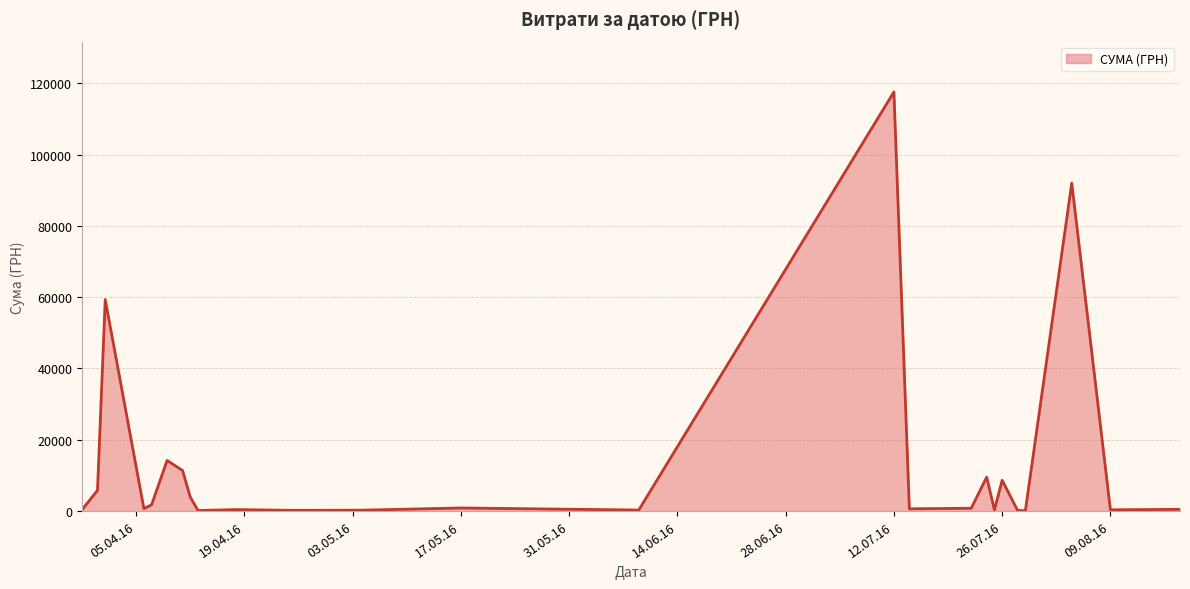

What is the greatest value displayed?

117568.8